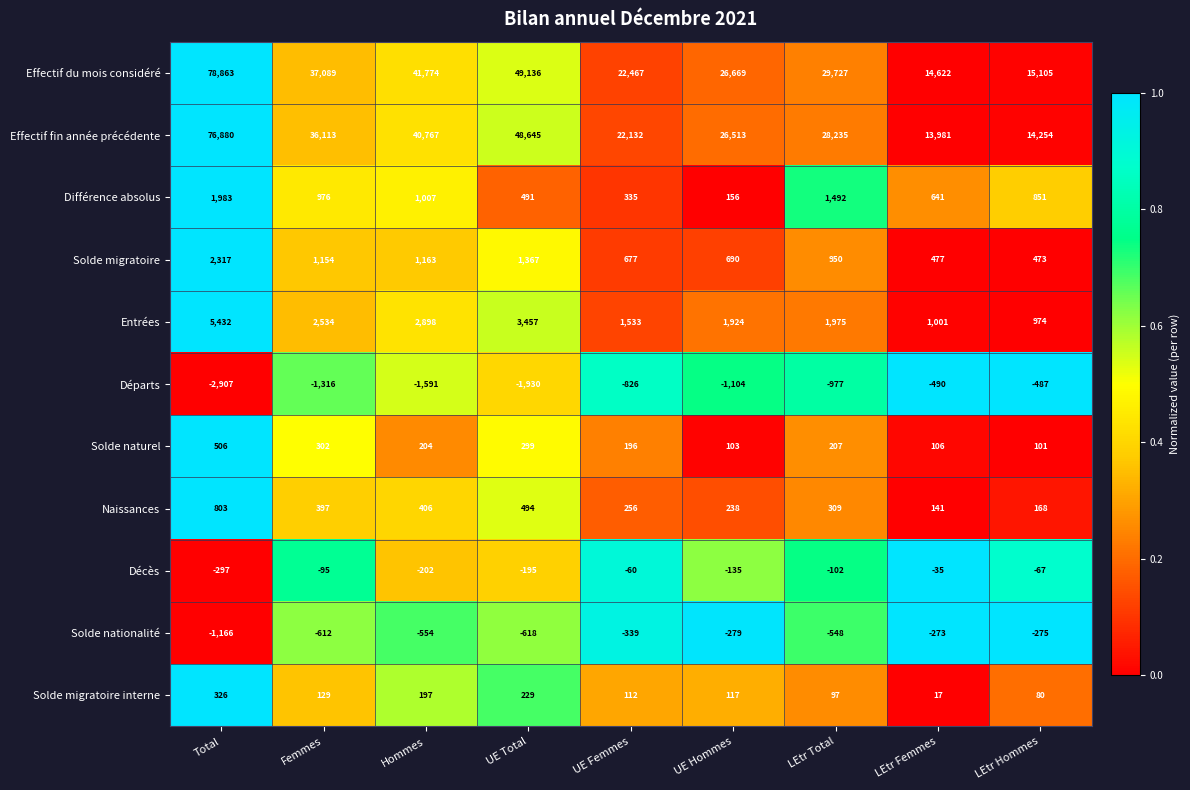

Where is Solde migratoire interne nearest to the value 171?

Hommes